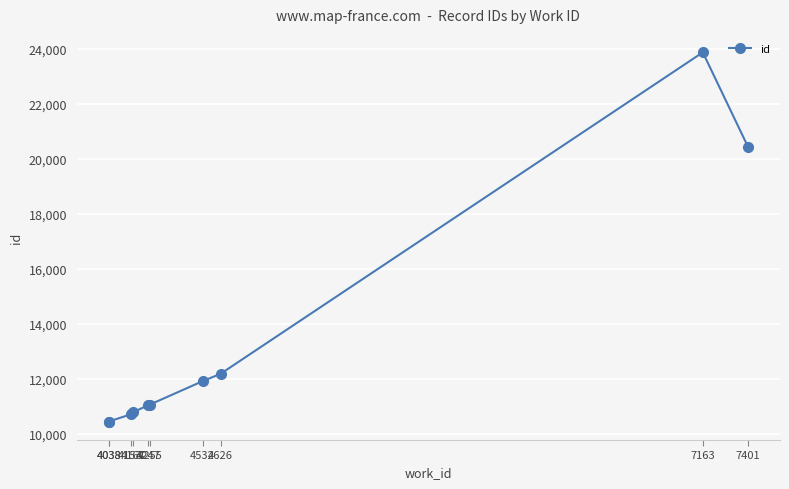

True or false: there are more than 2 points higher than both neighbors.

False